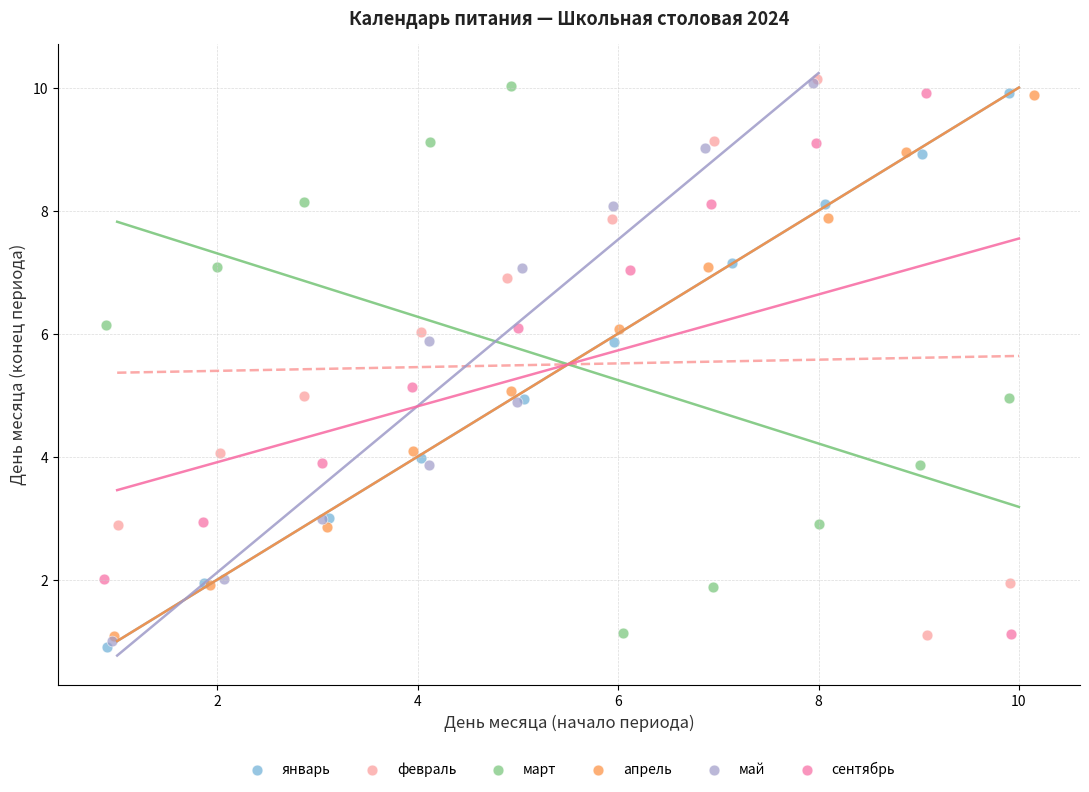

What are all the series names shown in the legend?

январь, февраль, март, апрель, май, сентябрь